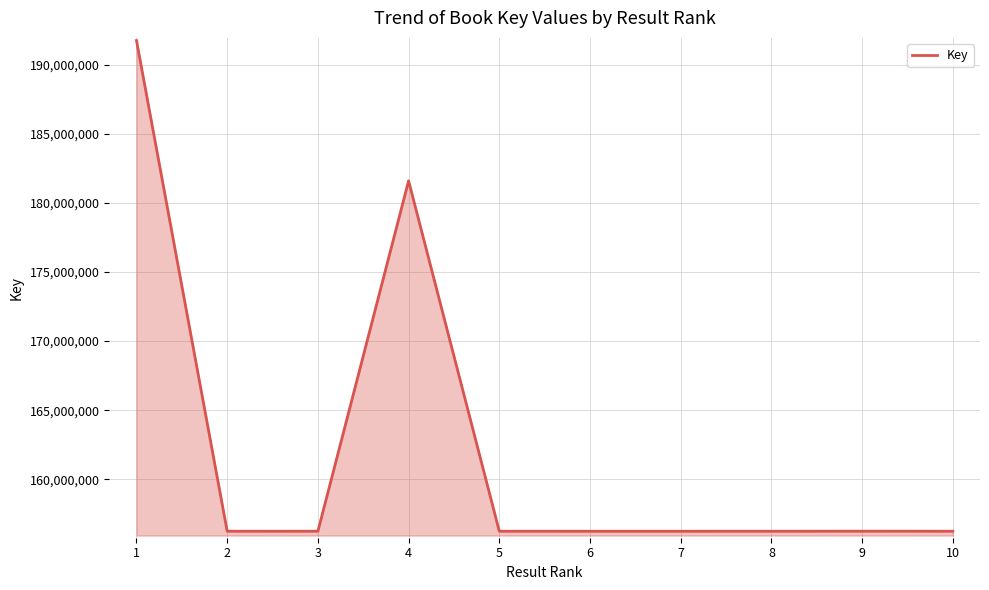

Where is the data nearest to the value 173999213?

4